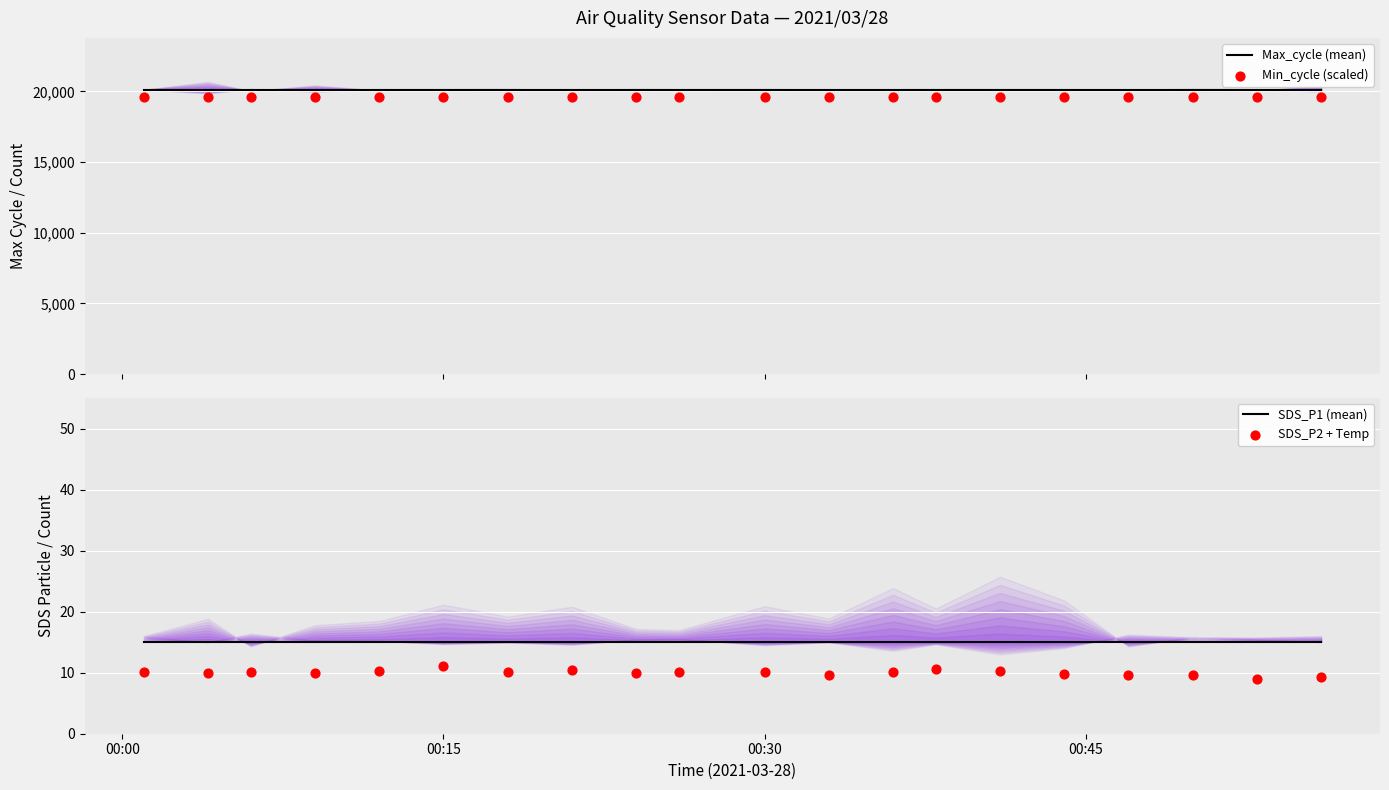

Which series contains the lowest Y value?

SDS_P2 + Temp